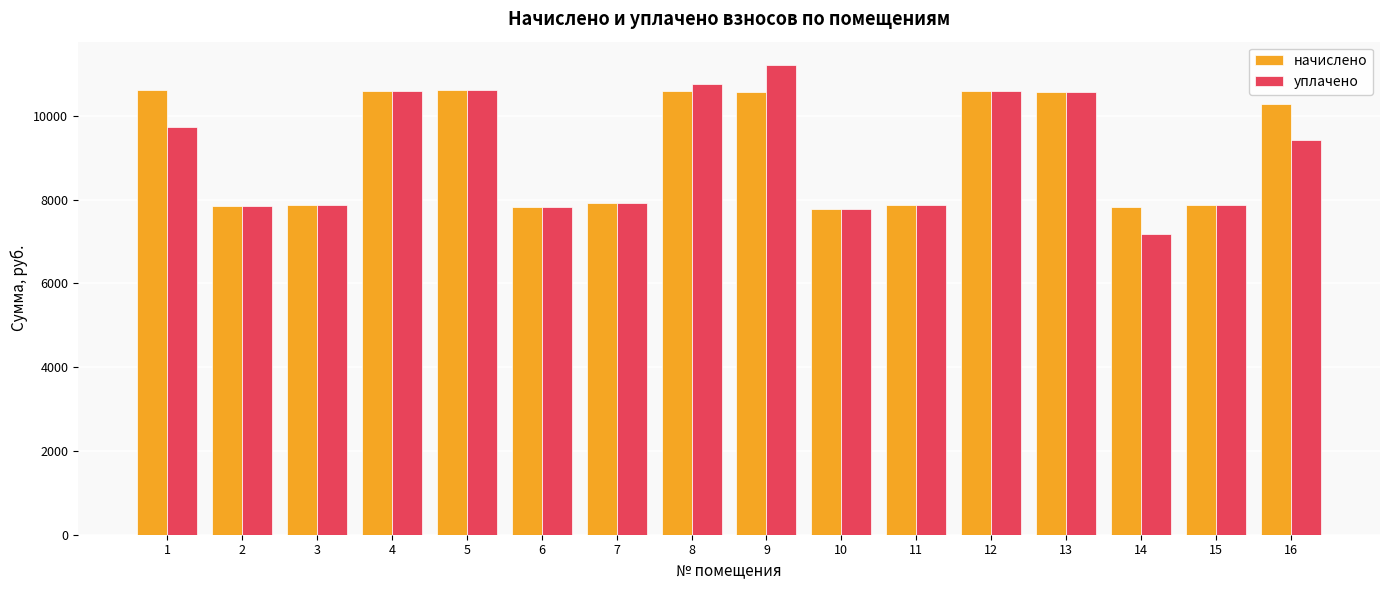

Which series has the largest total across all categories?

начислено